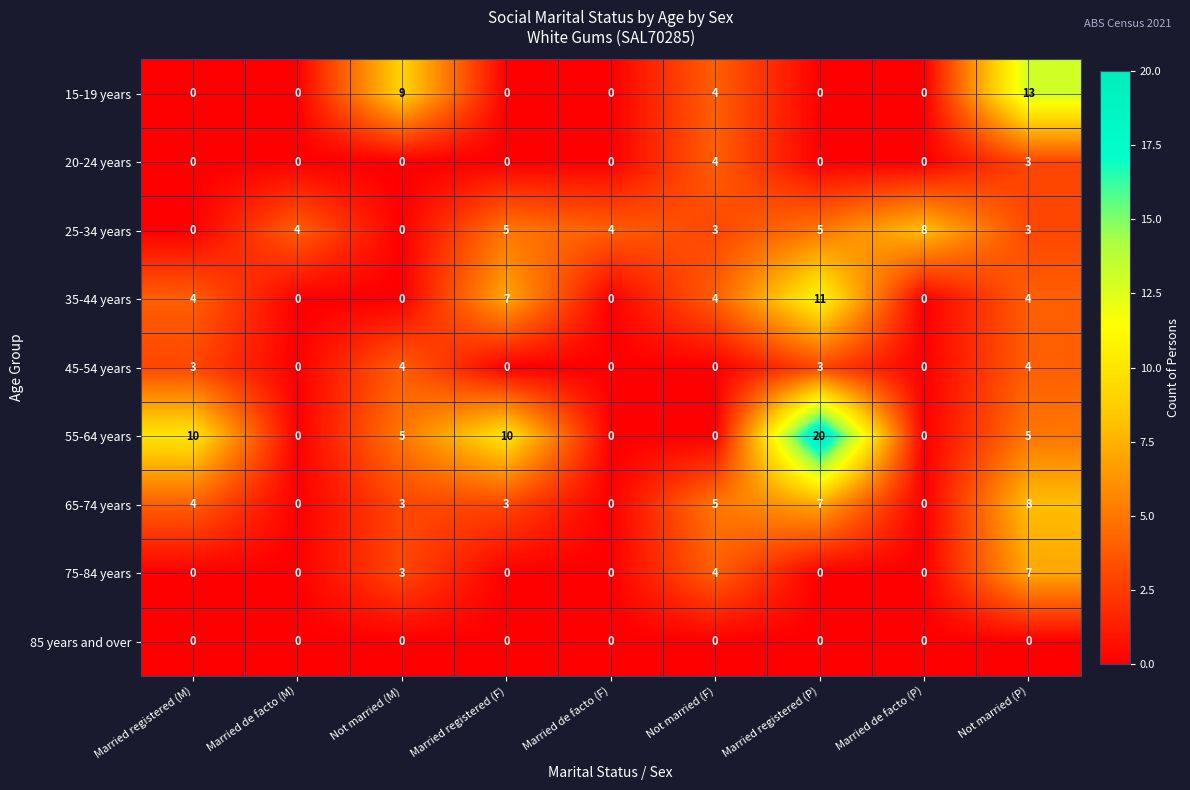

The value of 65-74 years at Not married (P) is 8. True or false?

True